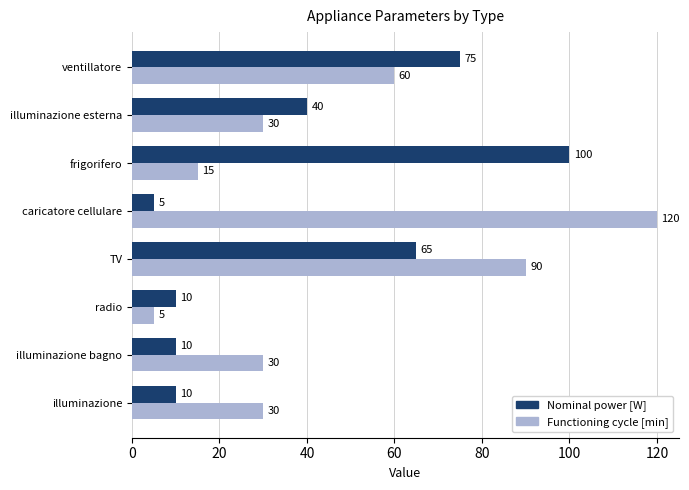

True or false: Nominal power [W] has a value of 37 at ventillatore.

False